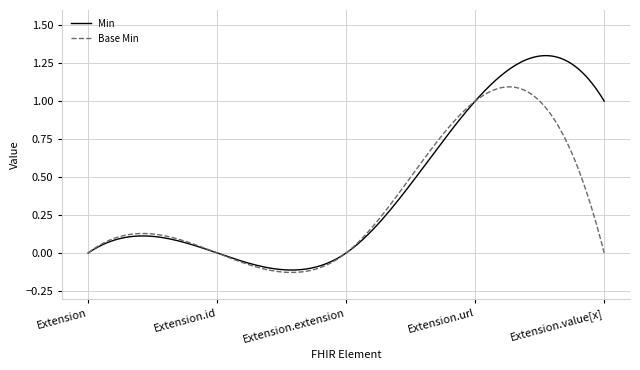

List the series in order of their overall mean, highest first.

Min, Base Min